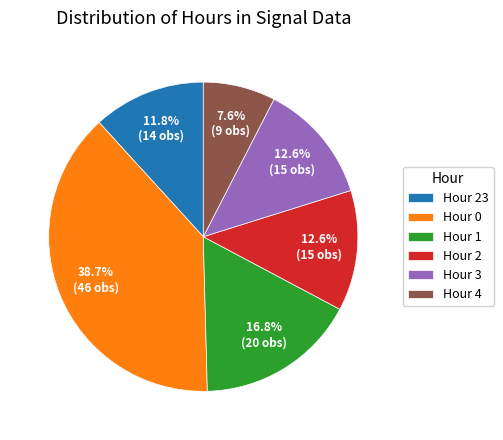

What is the largest slice in the pie chart?

Hour 0